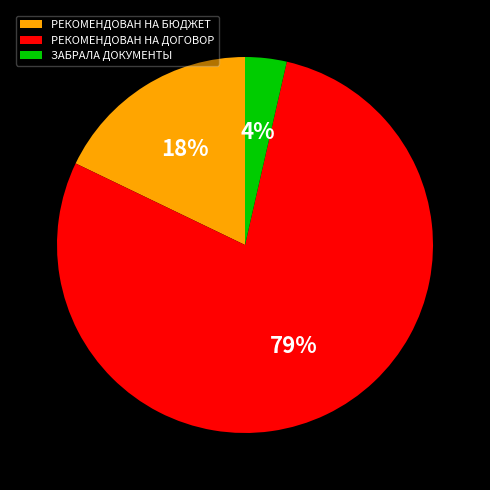

Between РЕКОМЕНДОВАН НА БЮДЖЕТ and РЕКОМЕНДОВАН НА ДОГОВОР, which is larger?

РЕКОМЕНДОВАН НА ДОГОВОР